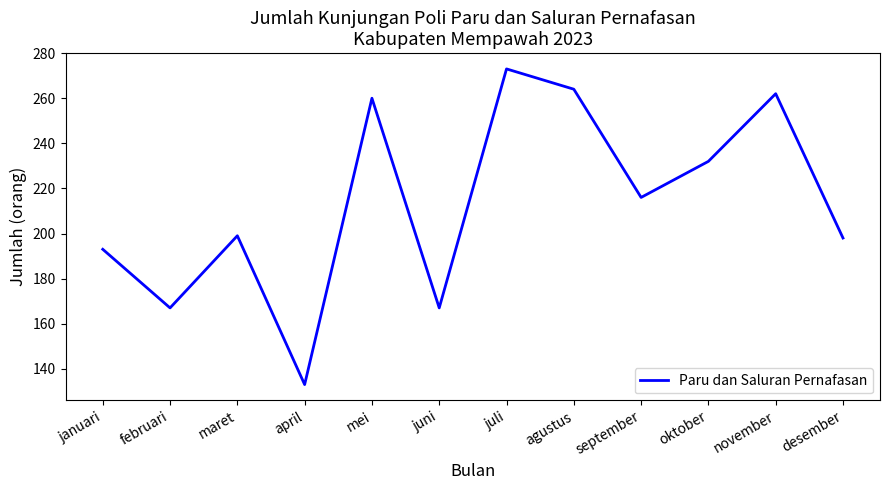

What is the minimum value shown in the chart?

133